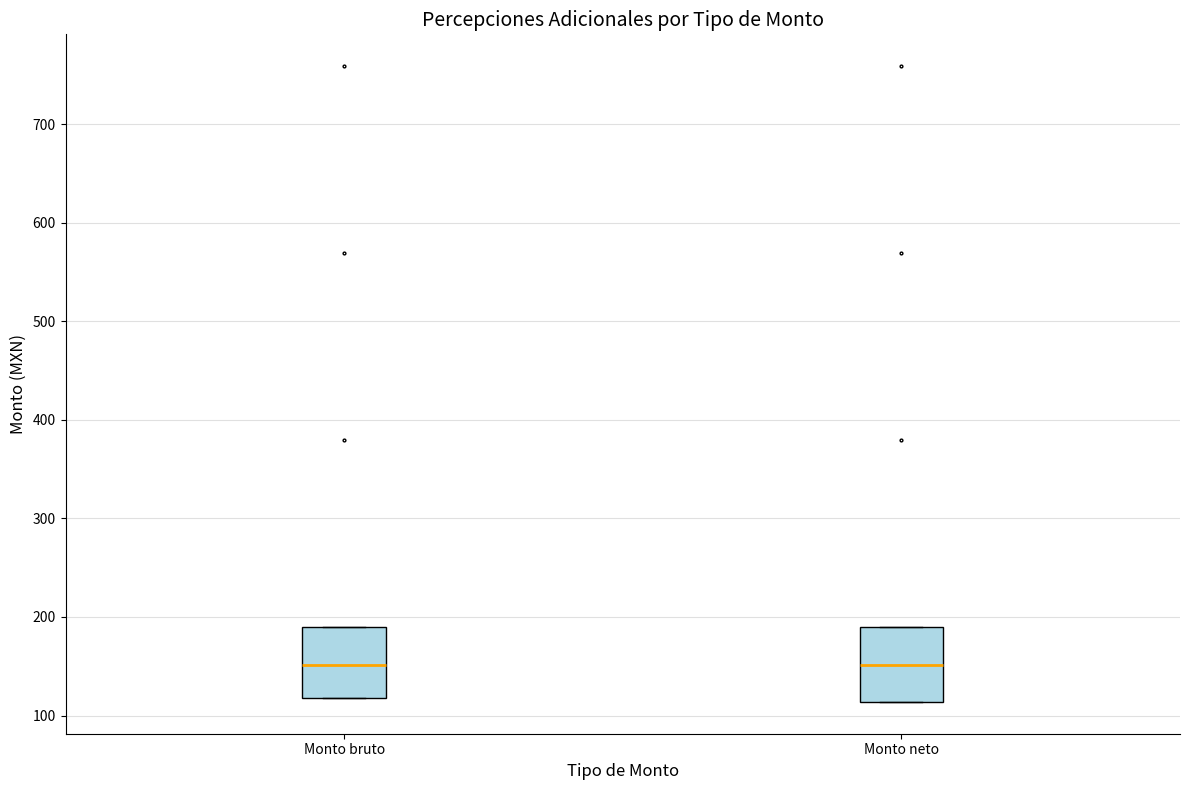

Reading left to right, read every box against the y-axis: the position of its median line, the range the box covers, and the ends of its whiskers. The values are not printed on the chart, so give them approximately, as read against the axis.

Monto bruto: median 150, box 120 to 190, whiskers 120 to 190
Monto neto: median 150, box 110 to 190, whiskers 110 to 190